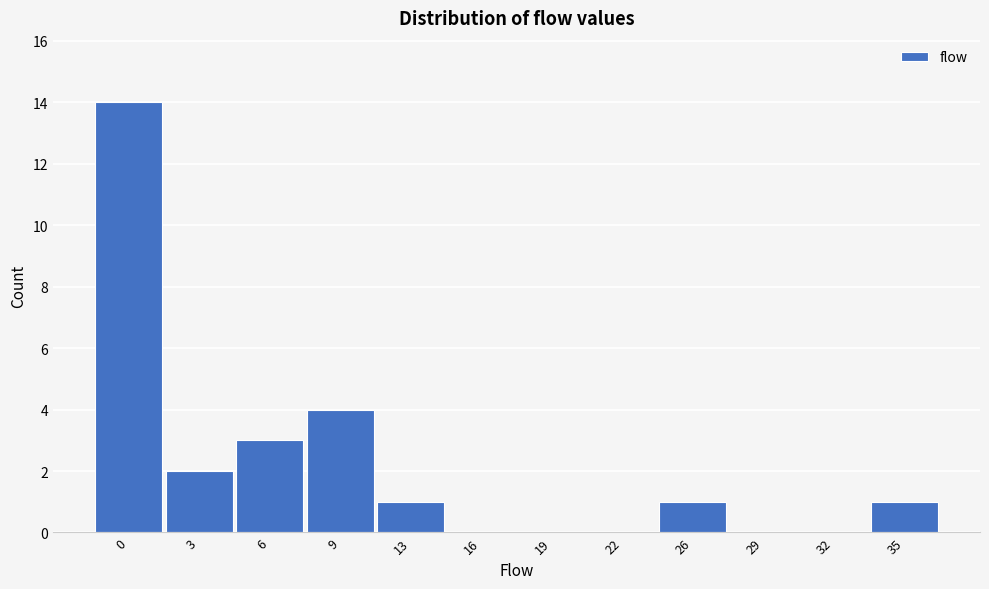

Reading left to right, list all the values displayed in this chart.

0=14	3=2	6=3	9=4	13=1	16=0	19=0	22=0	26=1	29=0	32=0	35=1